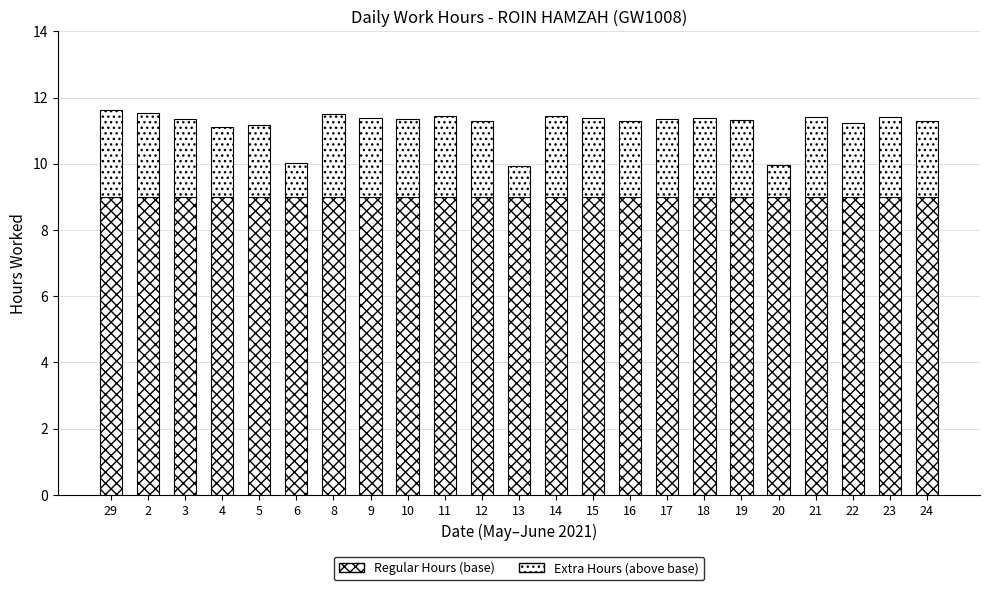

Which series has the largest range (max minus min)?

Extra Hours (above base)